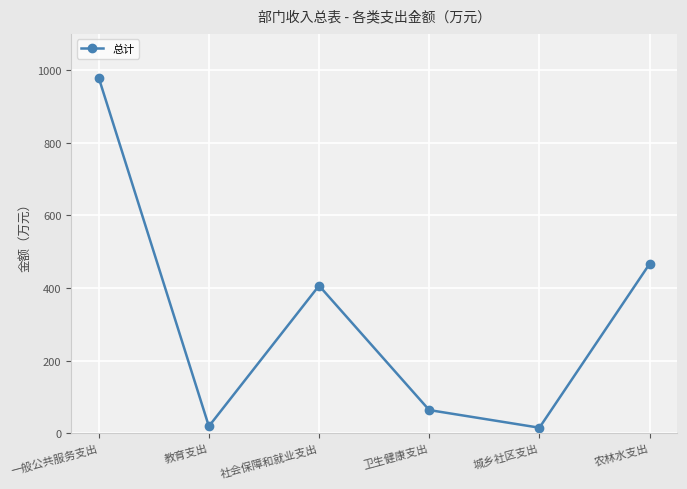

The value at 卫生健康支出 is 63.6. True or false?

True